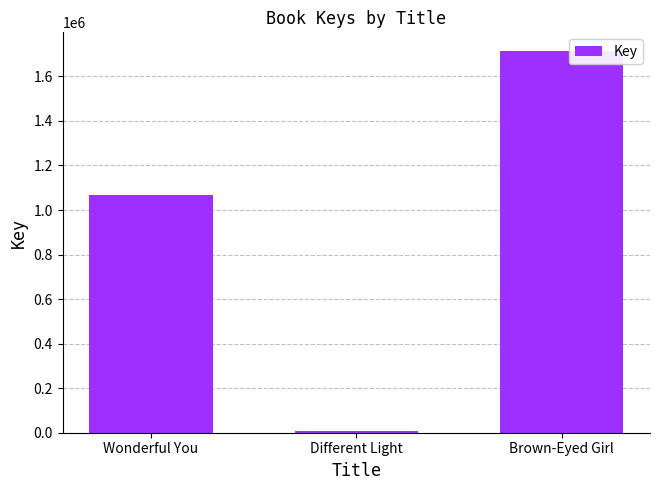

At which label is the value closest to 860449?

Wonderful You